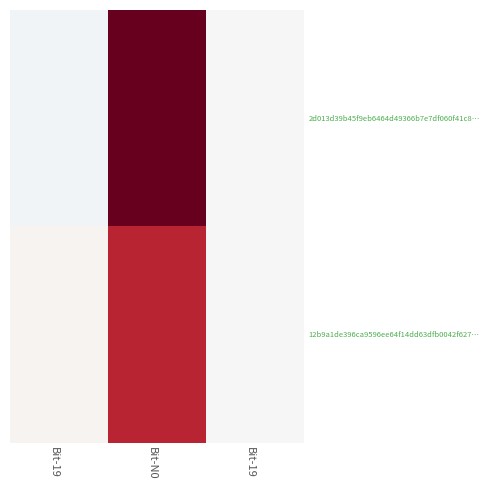

Reading right to left, extract all data points from this chart.

2d013d39b45f9eb6464d49366b7e7df060f41c8…: Bit-19=0.0	Bit-N0=38.0	Bit-19=-1.0
12b9a1de396ca9596ee64f14dd63dfb0042f627…: Bit-19=0.0	Bit-N0=29.0	Bit-19=1.0